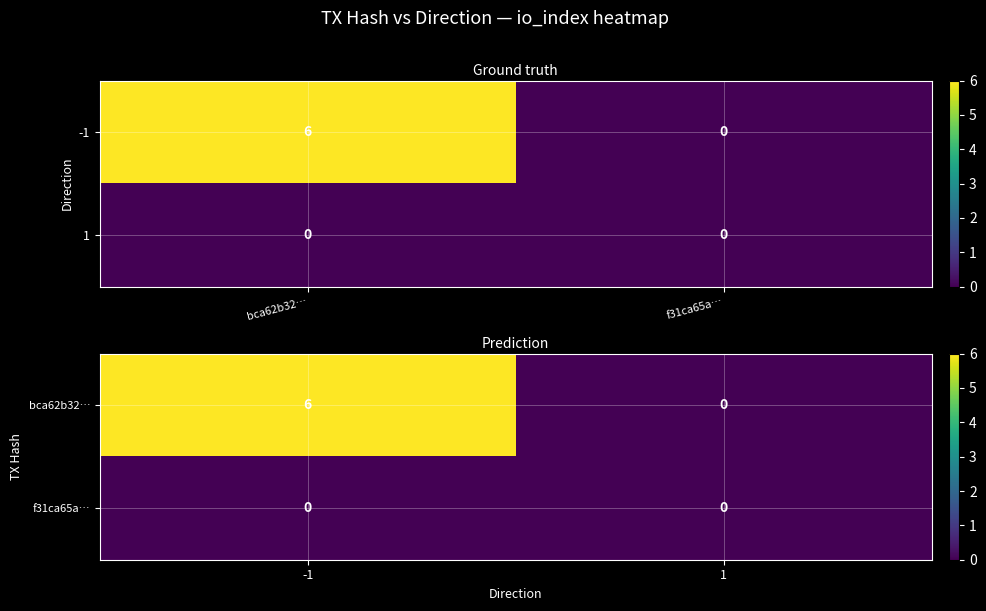

The bca62b32… series shows 0 at 1. True or false?

True